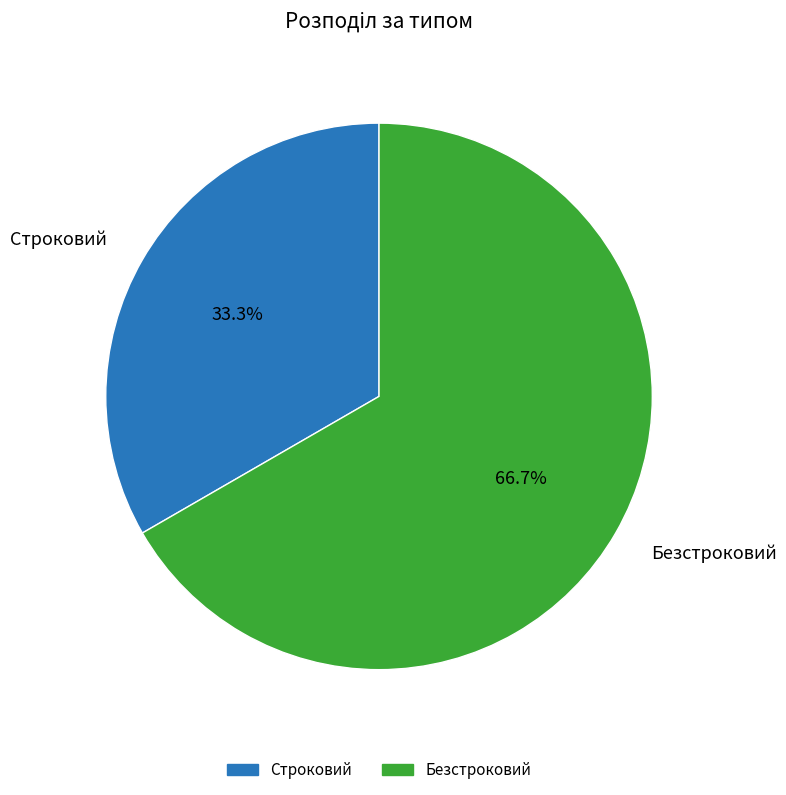

Which slice represents more than half of the pie?

Безстроковий